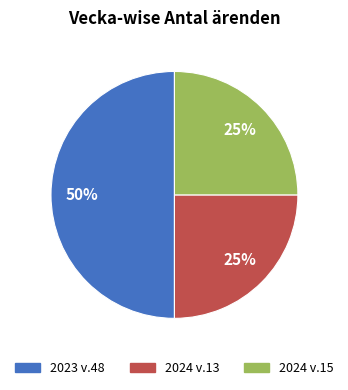

How many segments does this pie chart have?

3